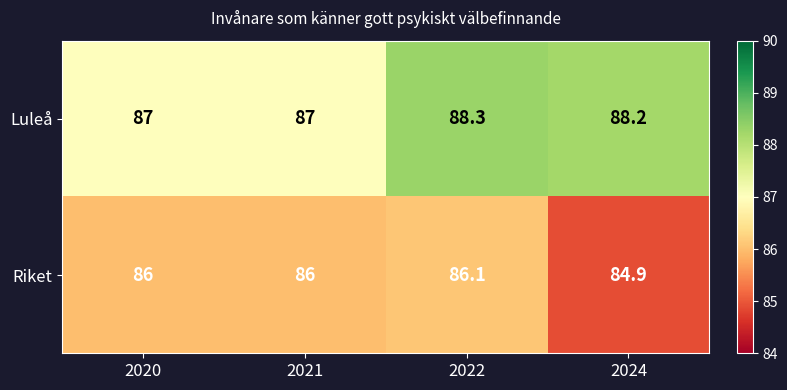

What is the average value of the Luleå series?

87.6